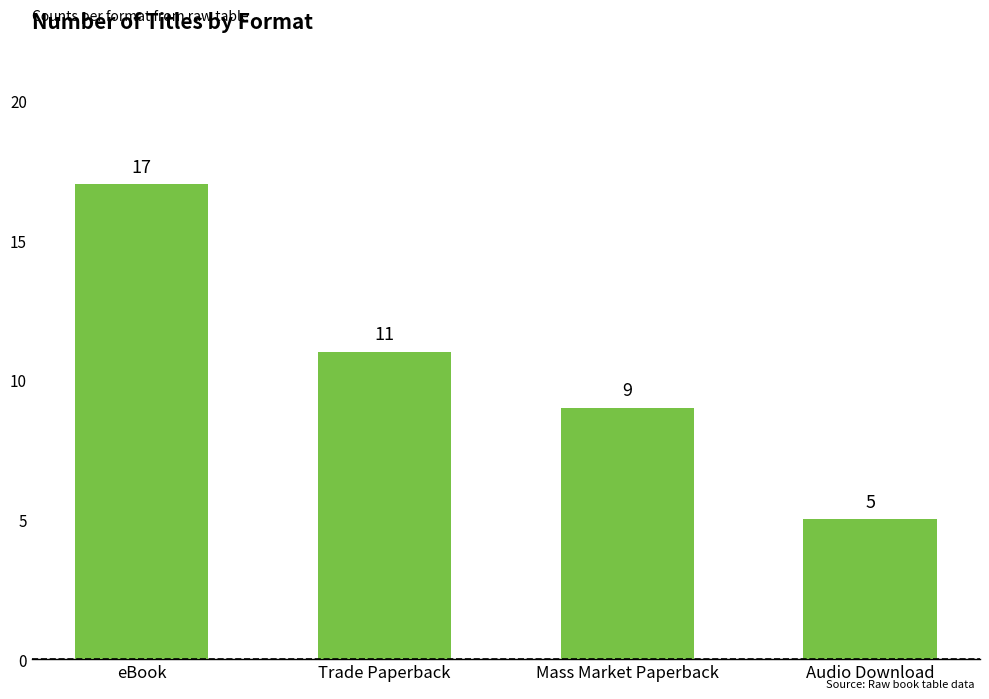

What position from the right is Audio Download?

1